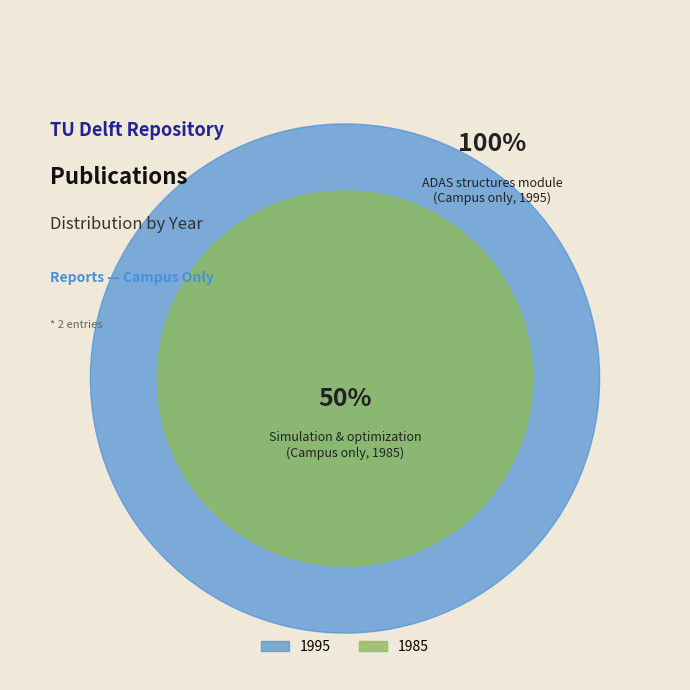

Does report (1995) account for over 50% of the chart?

Yes